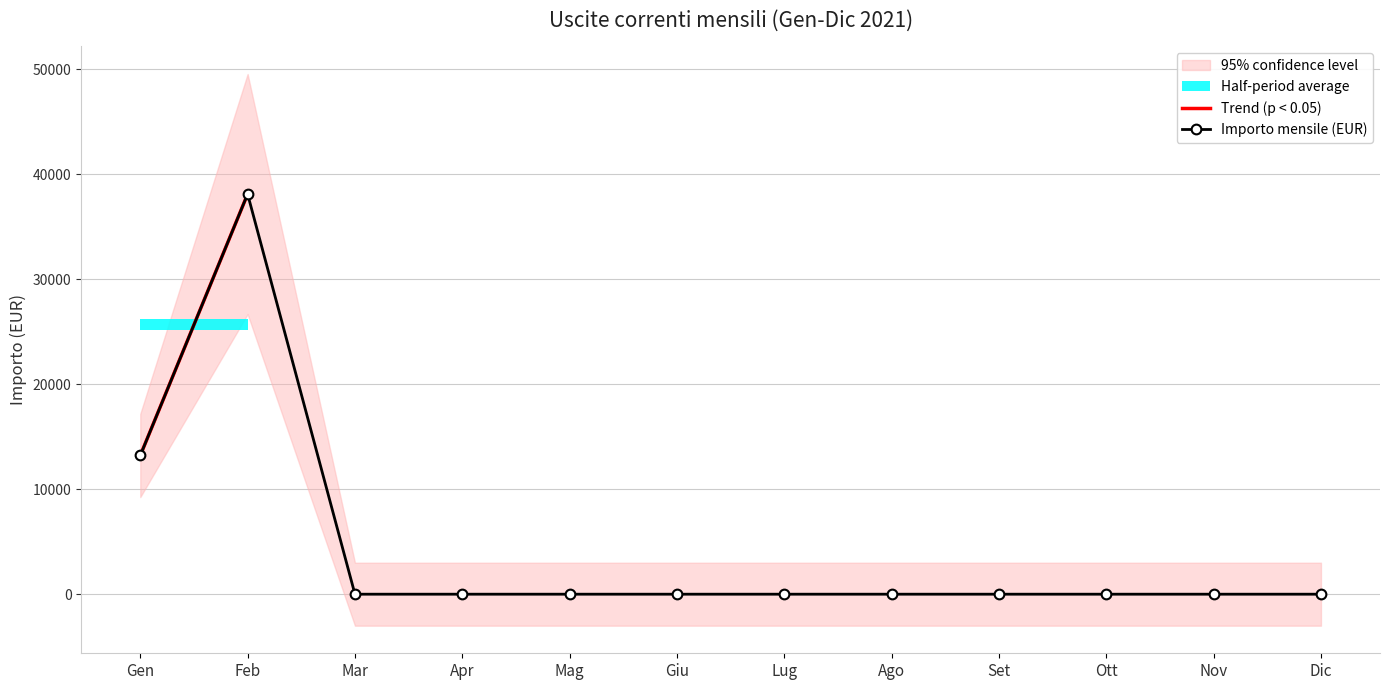

The value of Importo mensile (EUR) at Set is -25577. True or false?

False